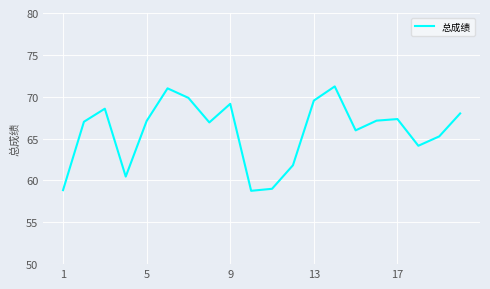

What is the greatest value displayed?

71.2